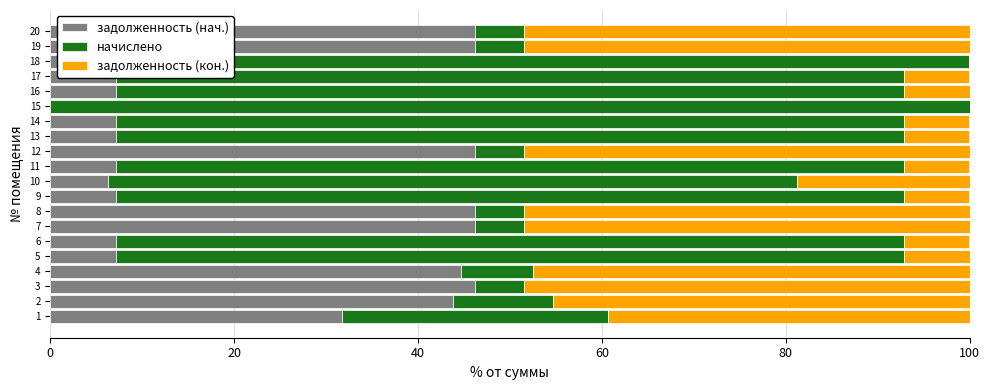

Is it true that задолженность (нач.) equals 46.2 at 19?

True